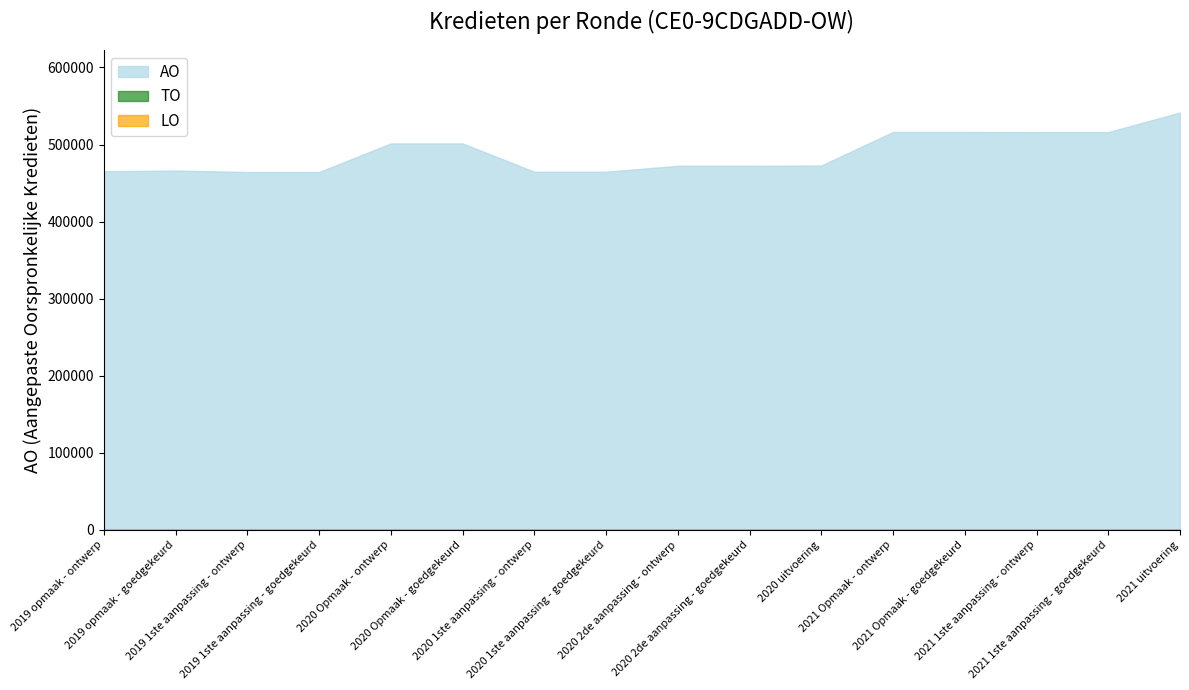

Where is AO nearest to the value 502964?

2020 Opmaak - ontwerp